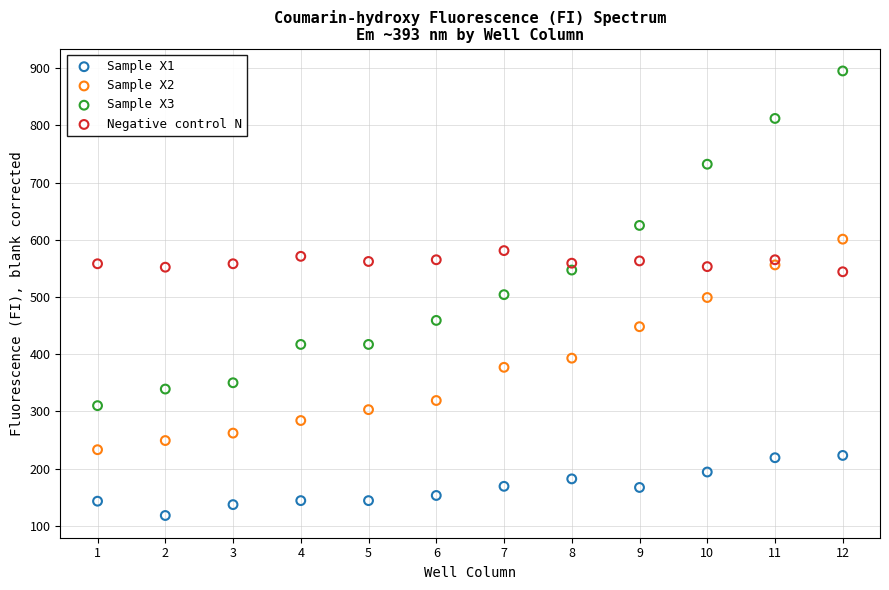

Which series reaches the maximum Y coordinate?

Sample X3